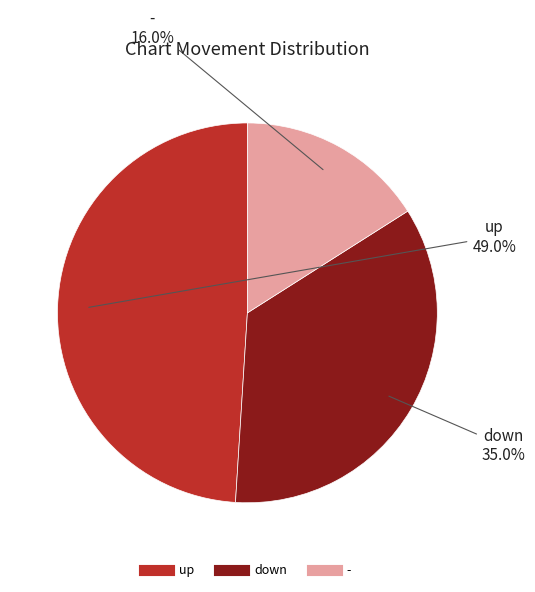

Is the sum of up and - greater than half?

Yes